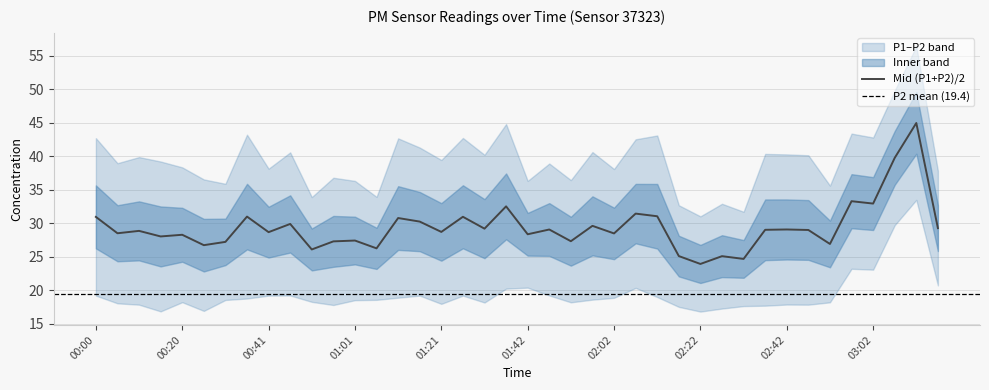

Where is the first local maximum for P1?

00:10